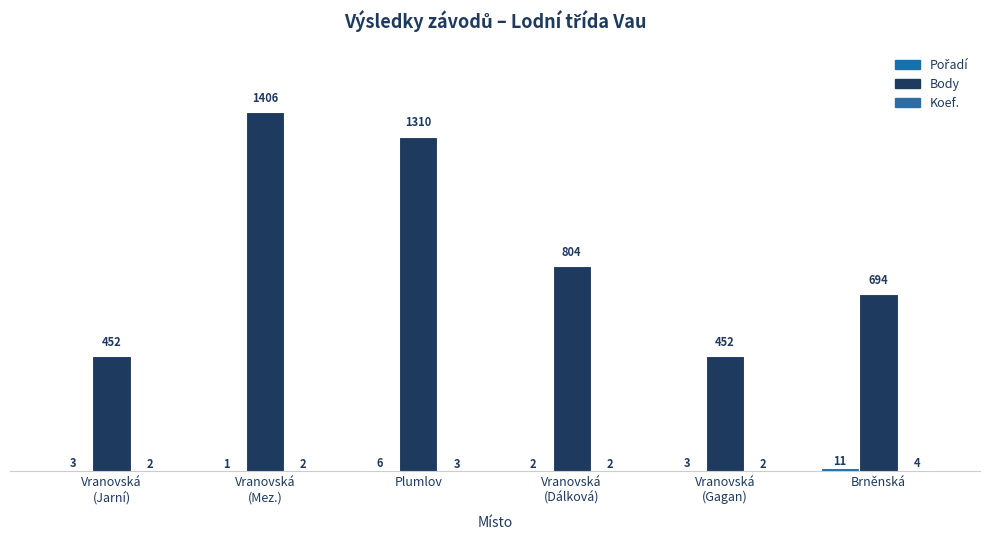

How many categories are shown in the chart?

6